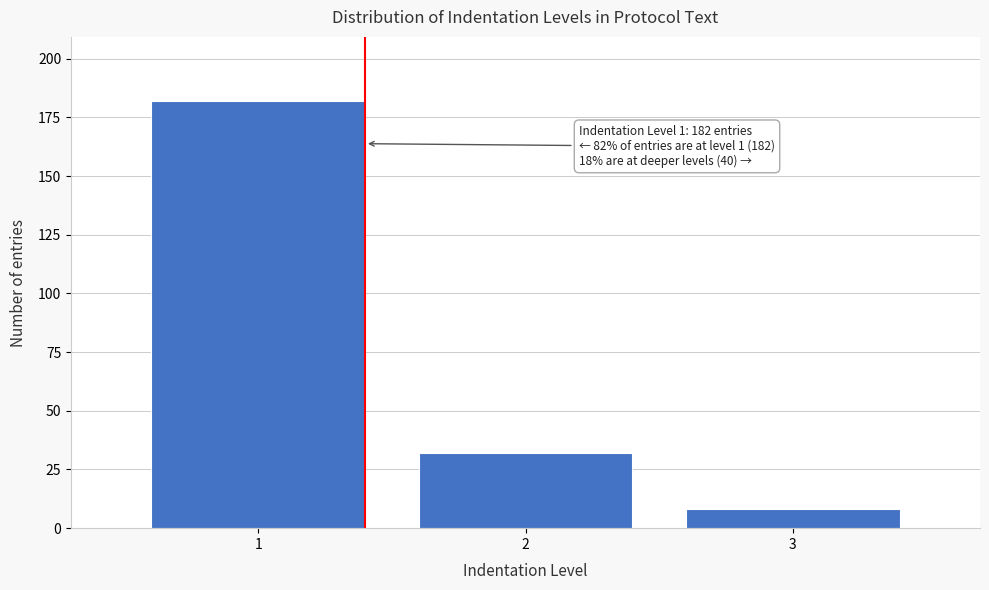

Reading left to right, what are all the values shown in this chart?

1=182	2=32	3=8